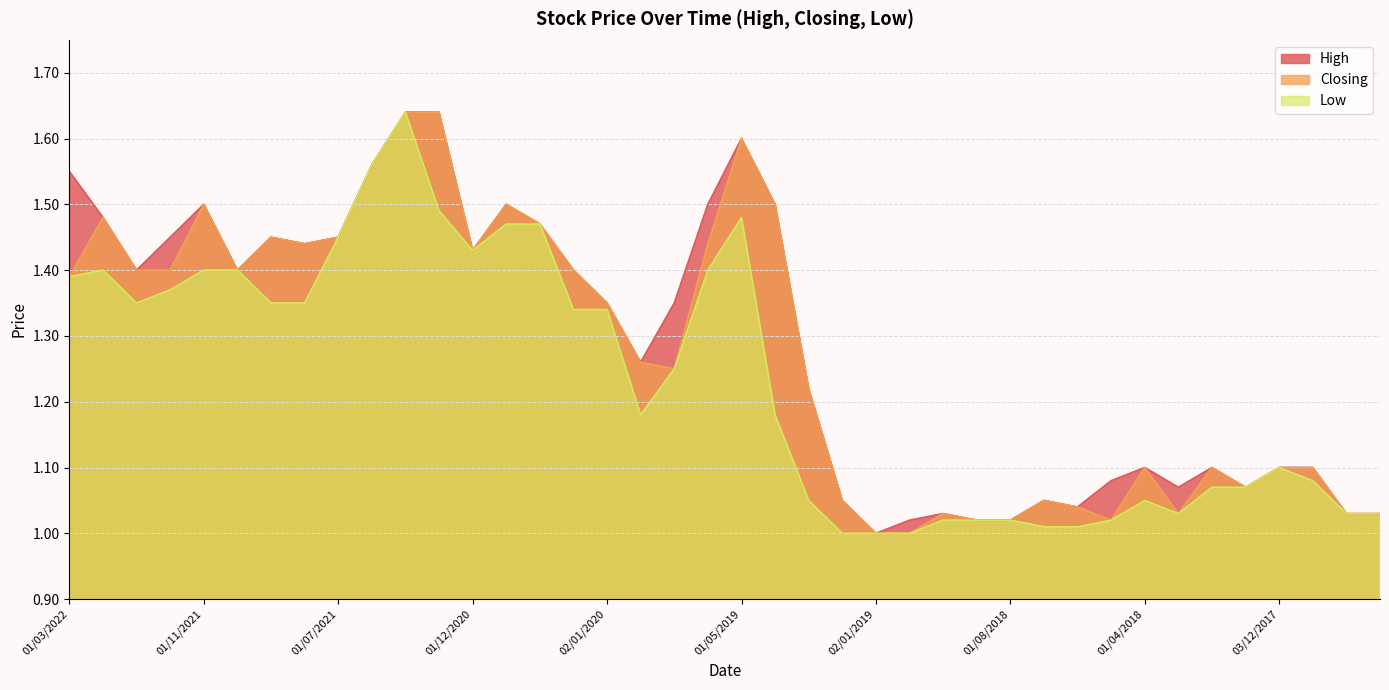

Is it true that Low equals 1.0 at 01/11/2018?

True